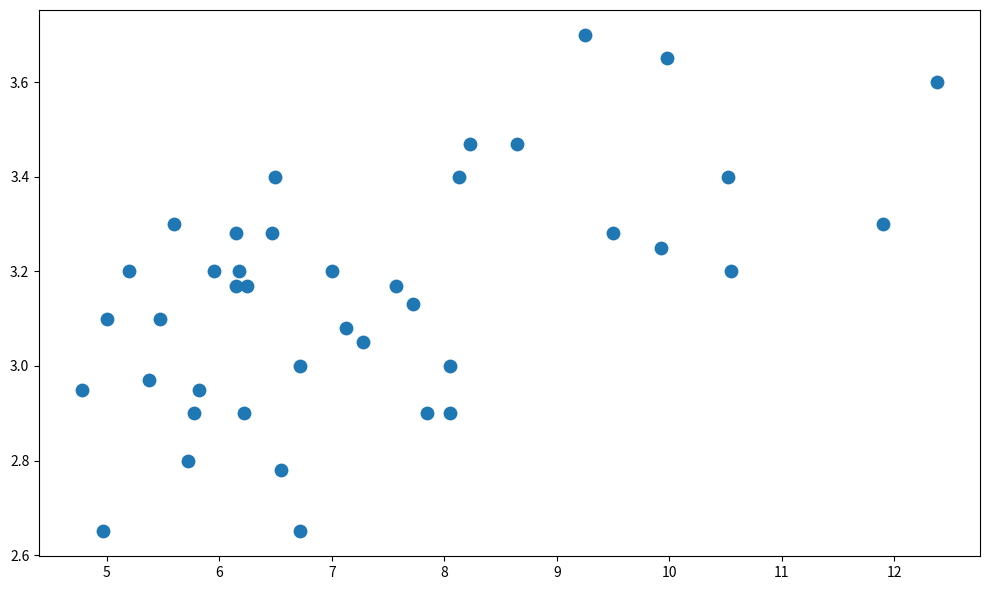

What is the range of X values (max minus min)?

7.6